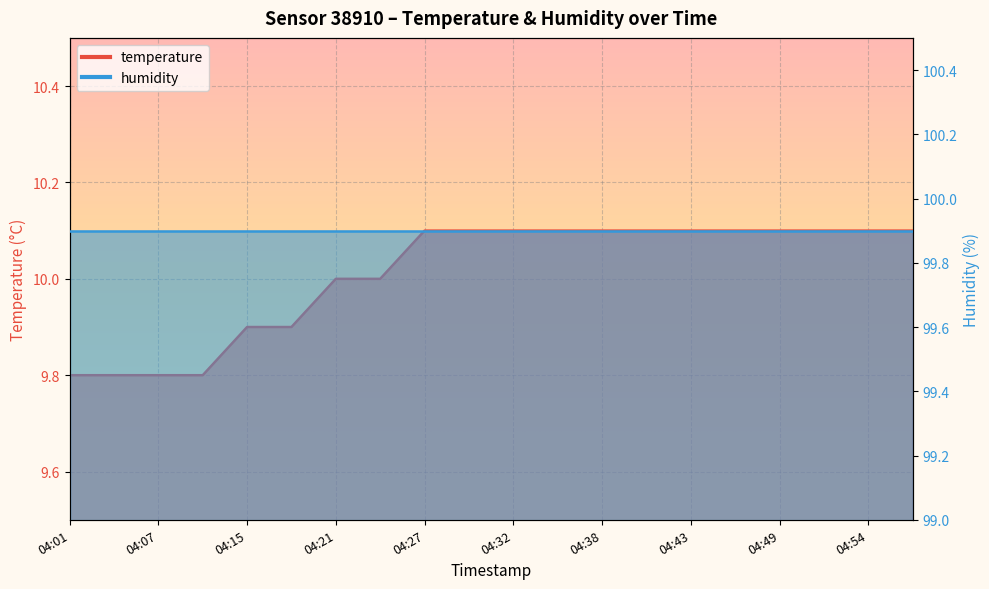

Reading left to right, what are all the values shown in this chart?

9.8	9.8	9.8	9.8	9.9	9.9	10.0	10.0	10.1	10.1	10.1	10.1	10.1	10.1	10.1	10.1	10.1	10.1	10.1	10.1